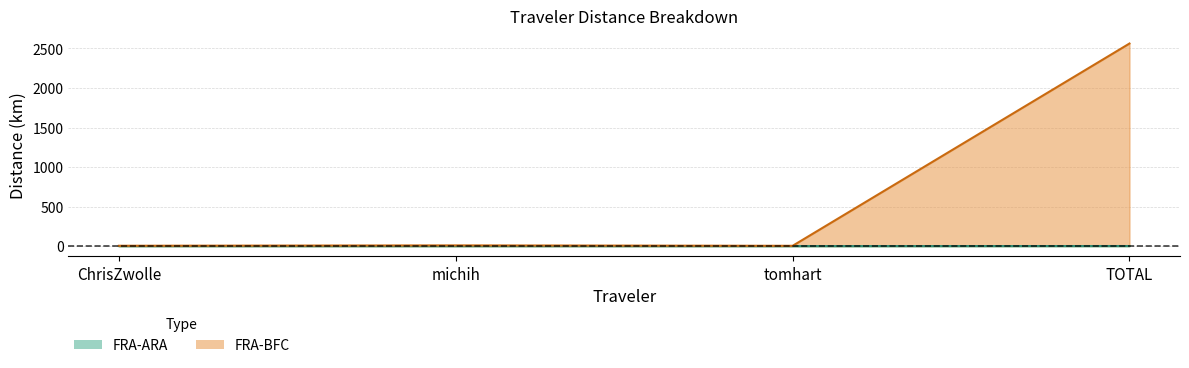

True or false: Total and FRA-BFC cross at least once.

False